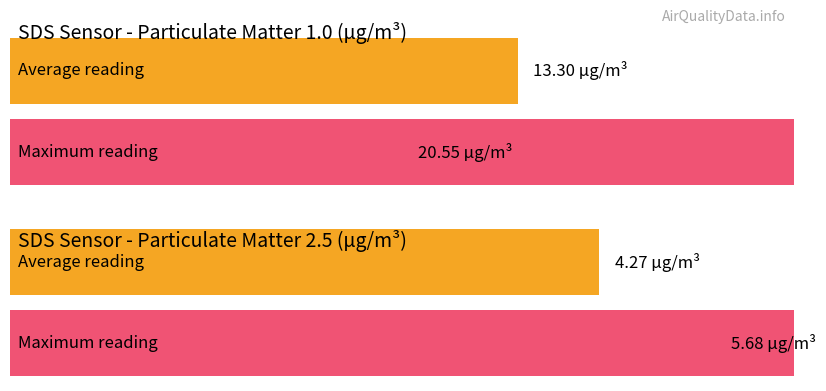

Rank the series by their average value, from highest to lowest.

SDS_P1, SDS_P2